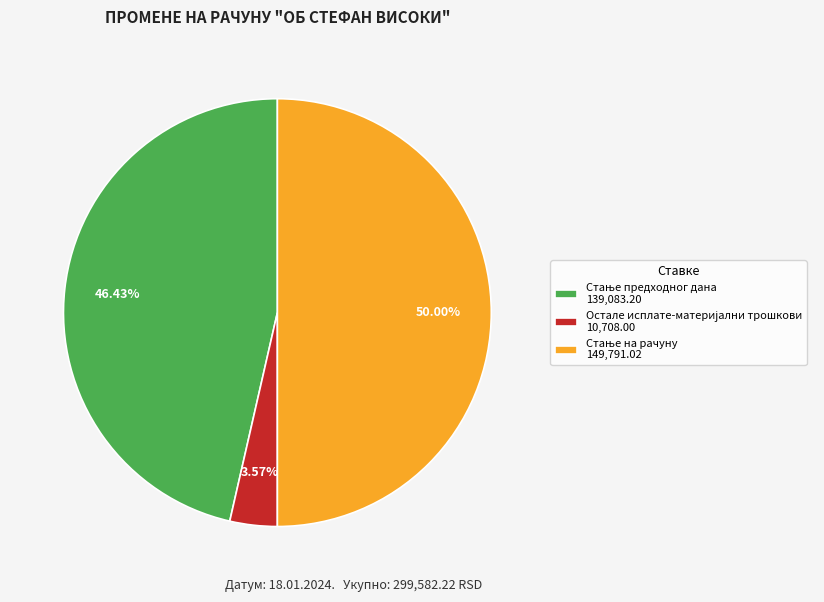

Count the number of slices in the pie.

3